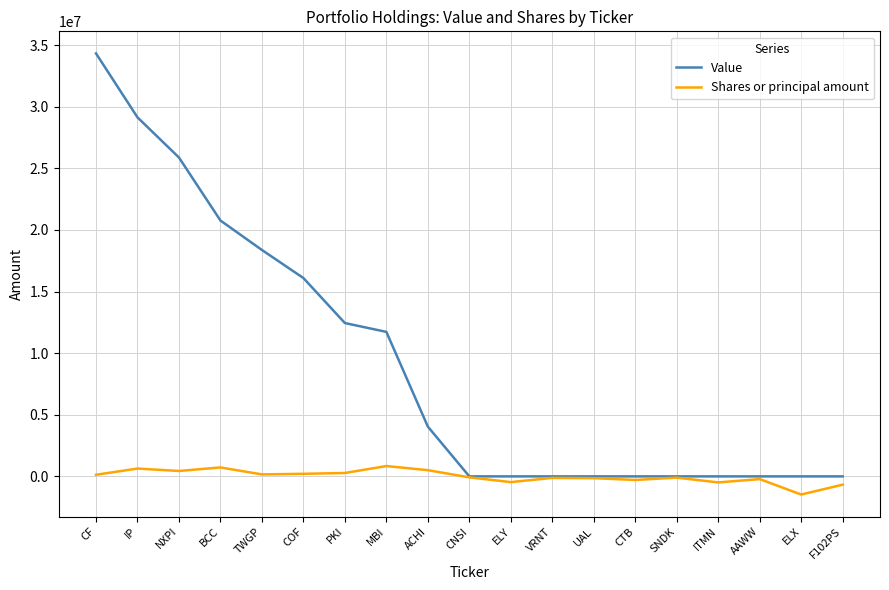

Which series has the widest spread of values?

Value